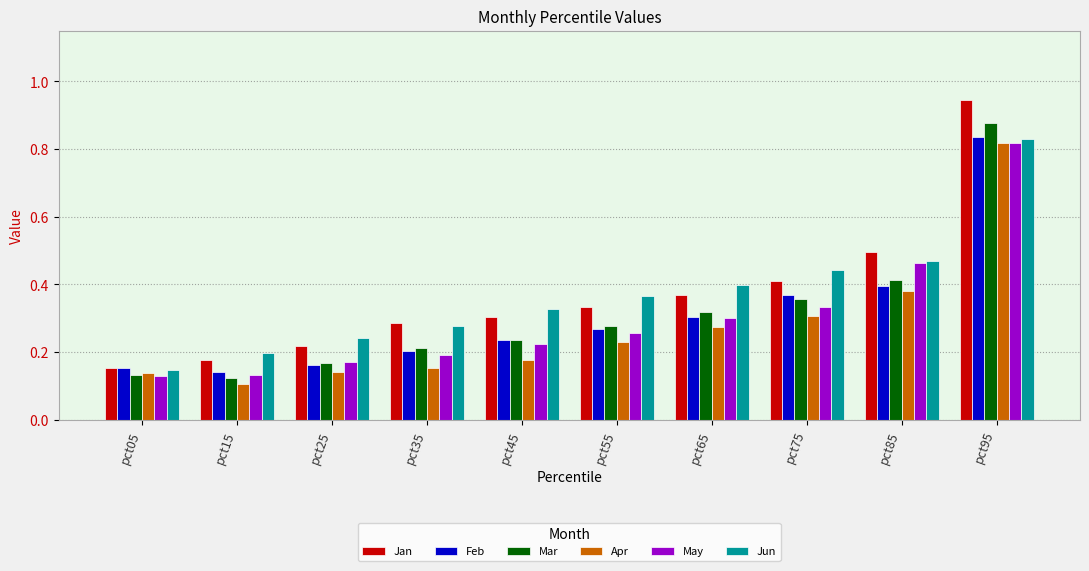

How many bars are there in total?

60